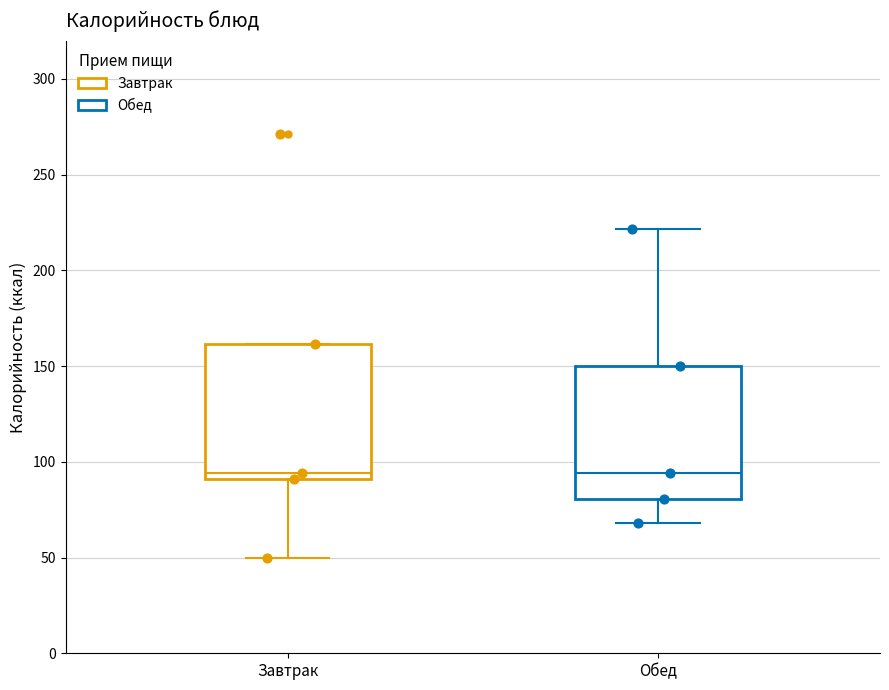

Reading left to right, transcribe this box plot: for each box, give where its median line is, the range the box spans, and where its two whiskers end, as read against the y-axis. The values are not printed on the chart, so give them approximately, as read against the axis.

Завтрак: median 95, box 90 to 160, whiskers 50 to 160
Обед: median 95, box 80 to 150, whiskers 70 to 220